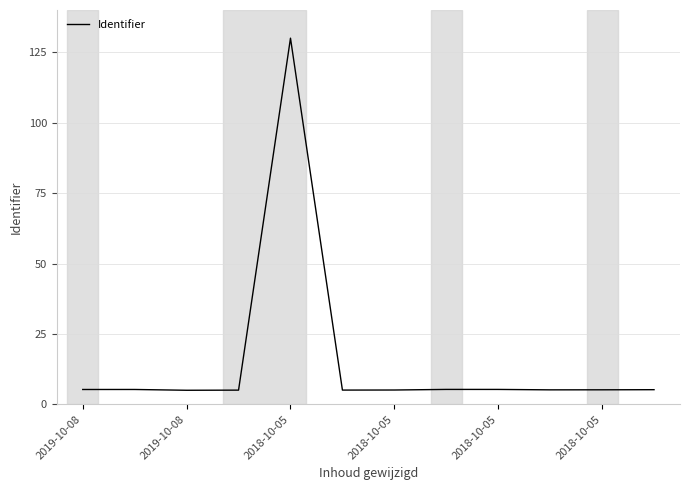

Count the number of categories in the chart.

12